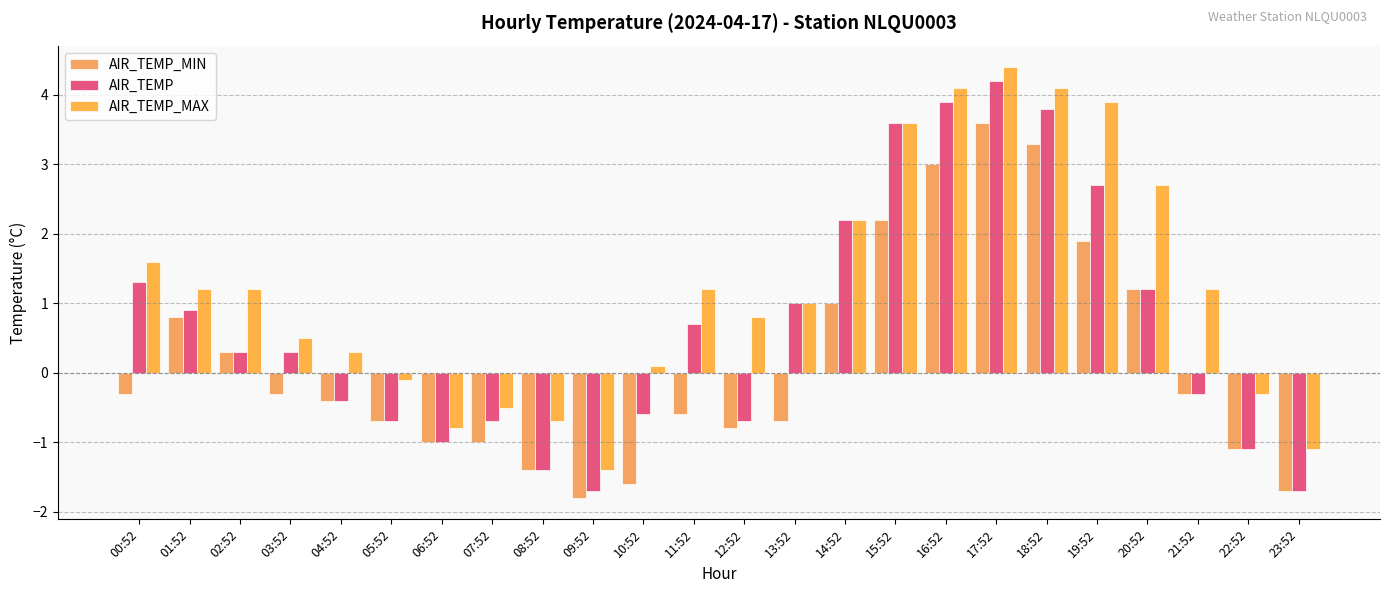

How many negative values does the AIR_TEMP_MIN series have?

15